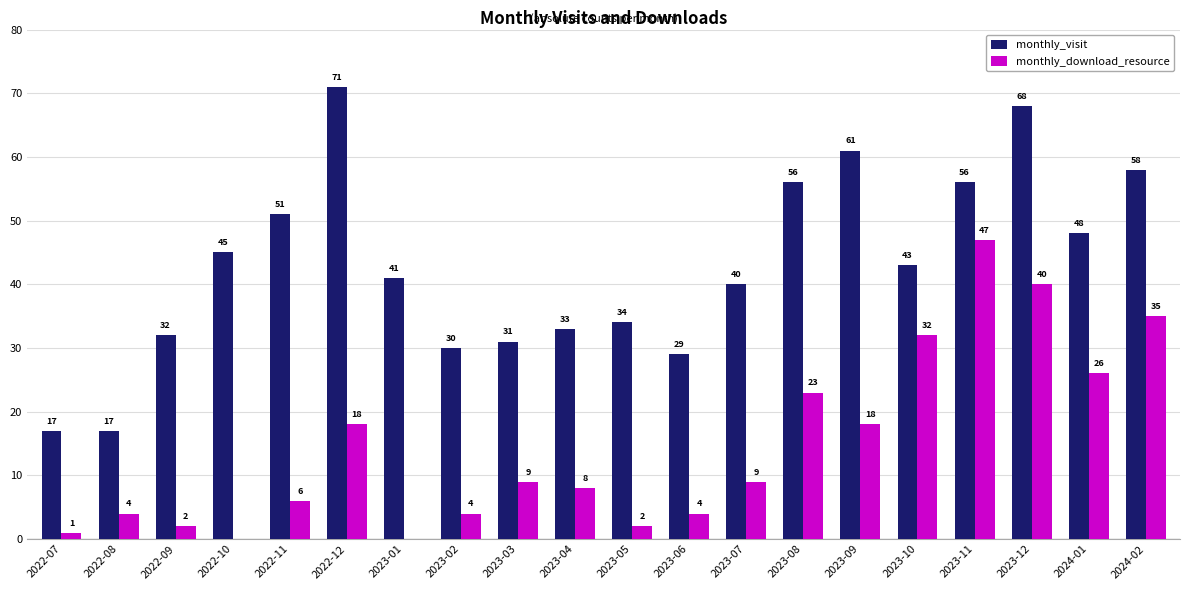

Where is monthly_download_resource nearest to the value 23?

2023-08